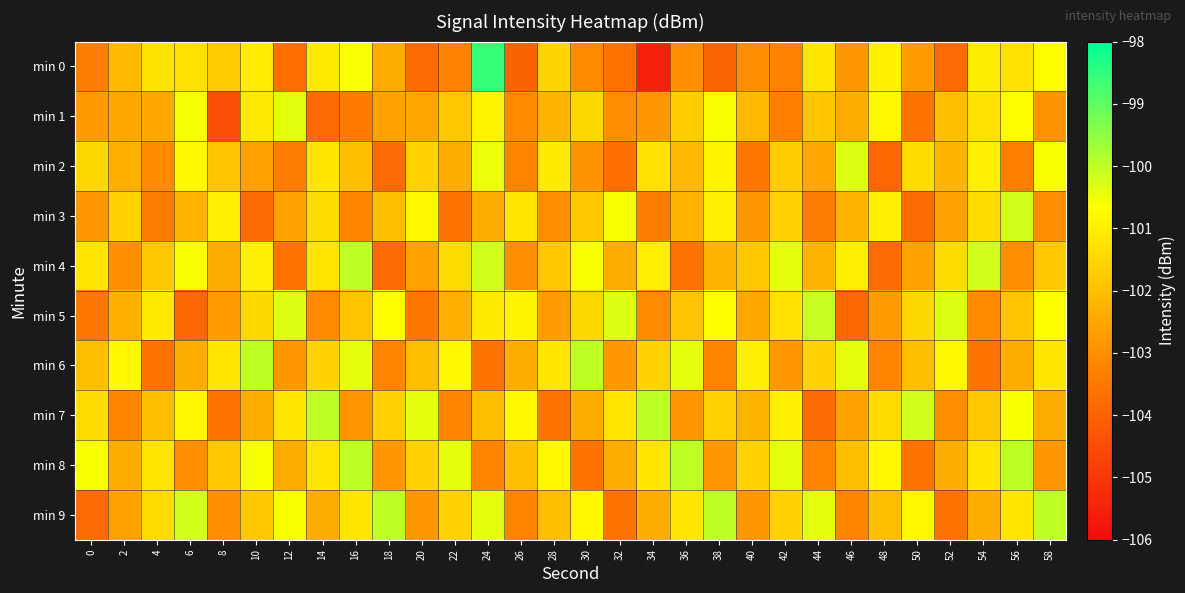

At how many categories does at least one series exceed -103?

30